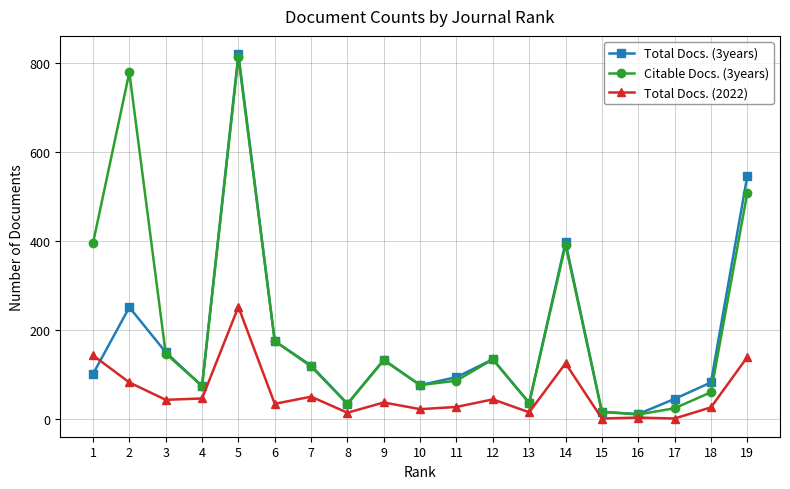

How many interior local peaks does the Citable Docs. (3years) series have?

5